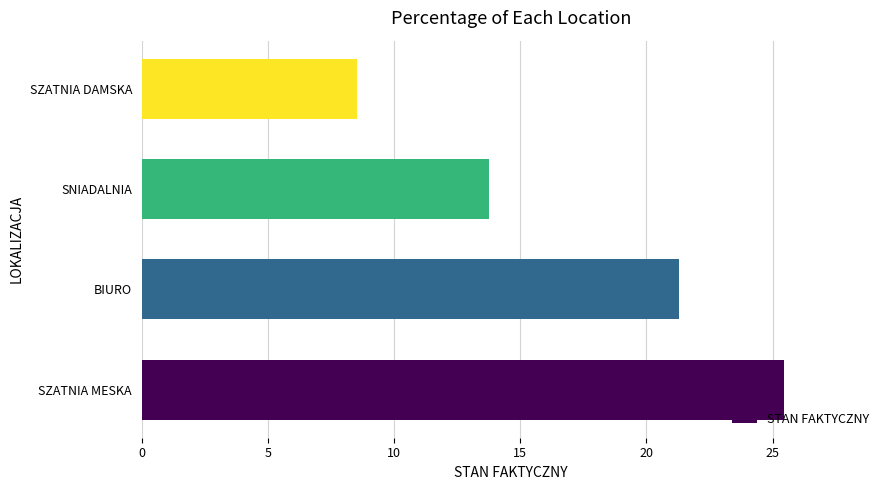

List the labels in order of value, largest first.

SZATNIA MESKA, BIURO, SNIADALNIA, SZATNIA DAMSKA